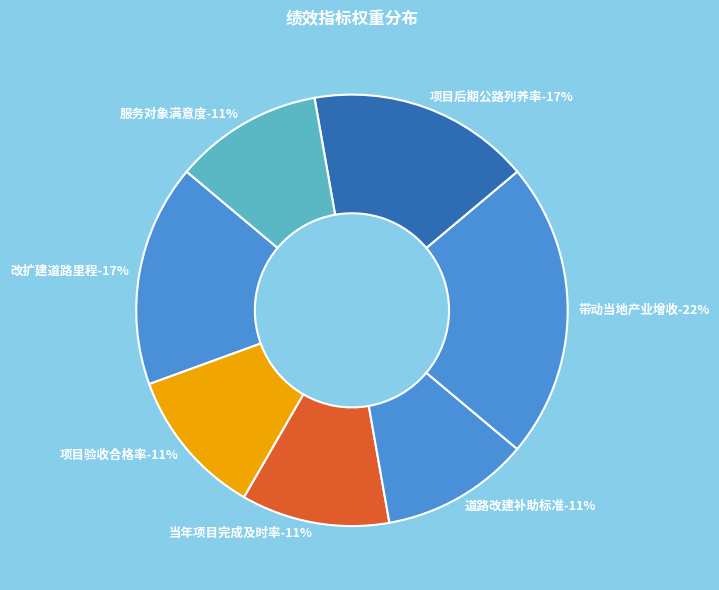

To the nearest percent, what is the difference between the 改扩建道路里程 and 服务对象满意度 slice percentages?

6%